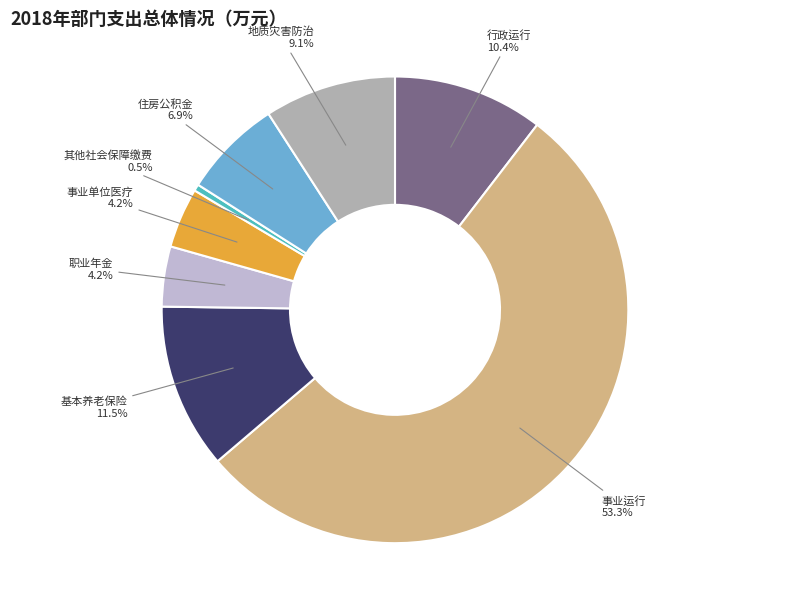

True or false: 其他社会保障缴费 accounts for 11% of the total.

False